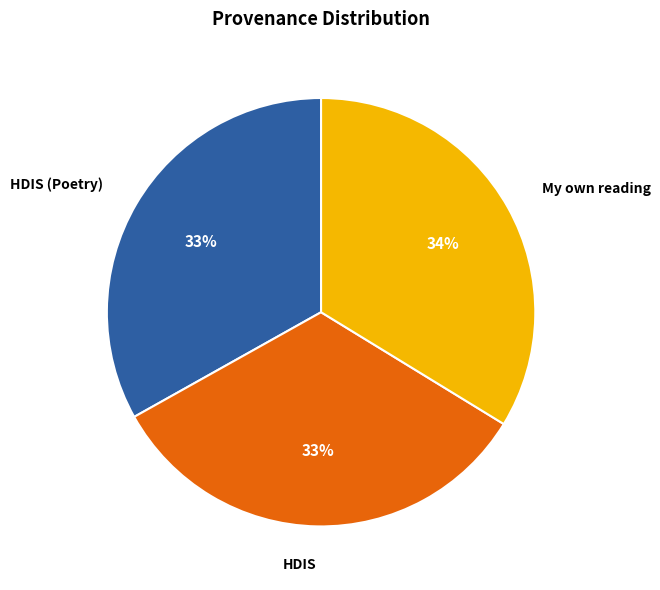

What percentage is the HDIS (Poetry) slice, to the nearest percent?

33%